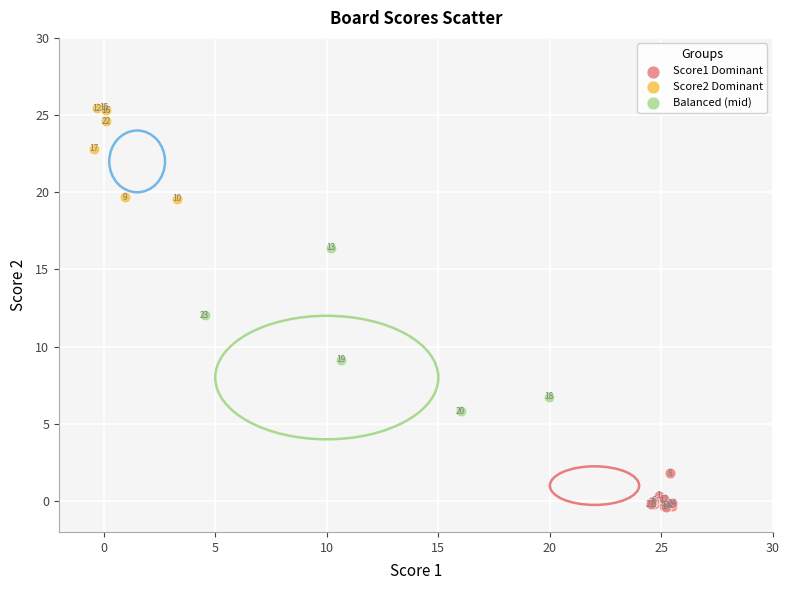

Which series contains the lowest Y value?

Score1 Dominant